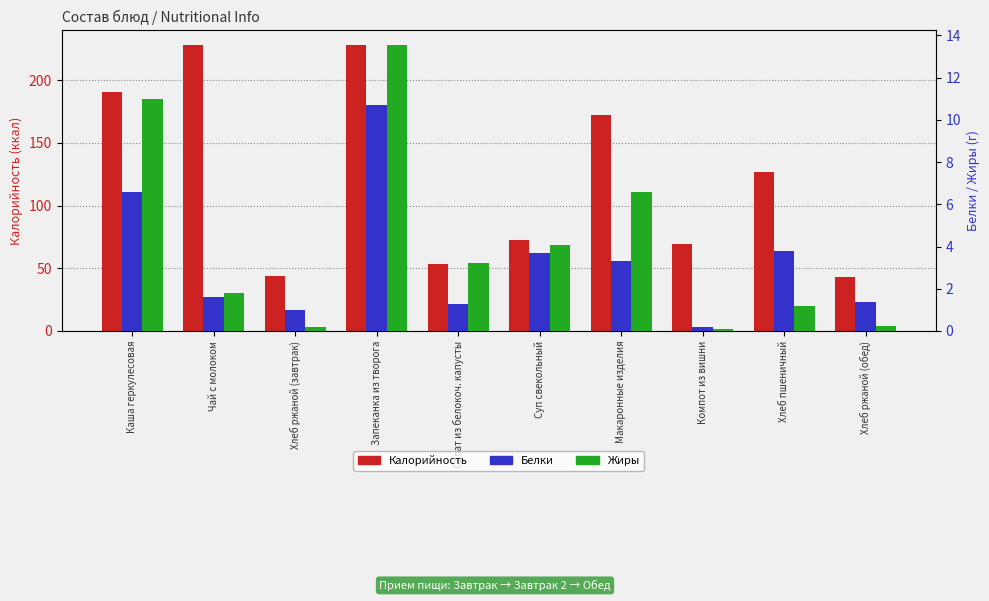

What is the difference between the maximum and minimum values in the Белки series?

10.5